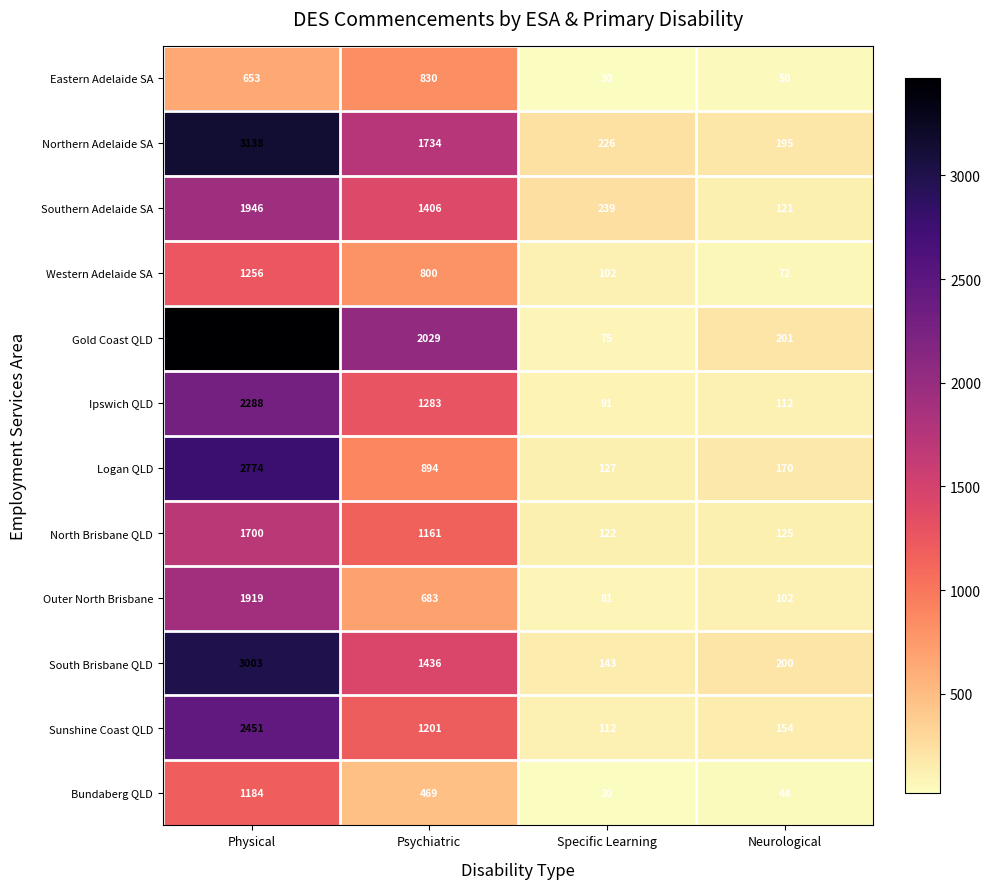

How many categories are shown in the chart?

4